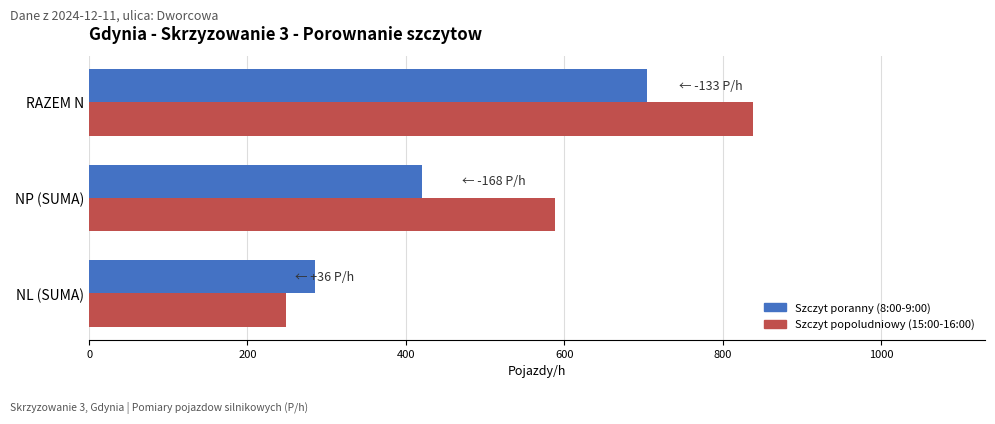

What is the average value of the Szczyt popoludniowy (15:00-16:00) series?

558